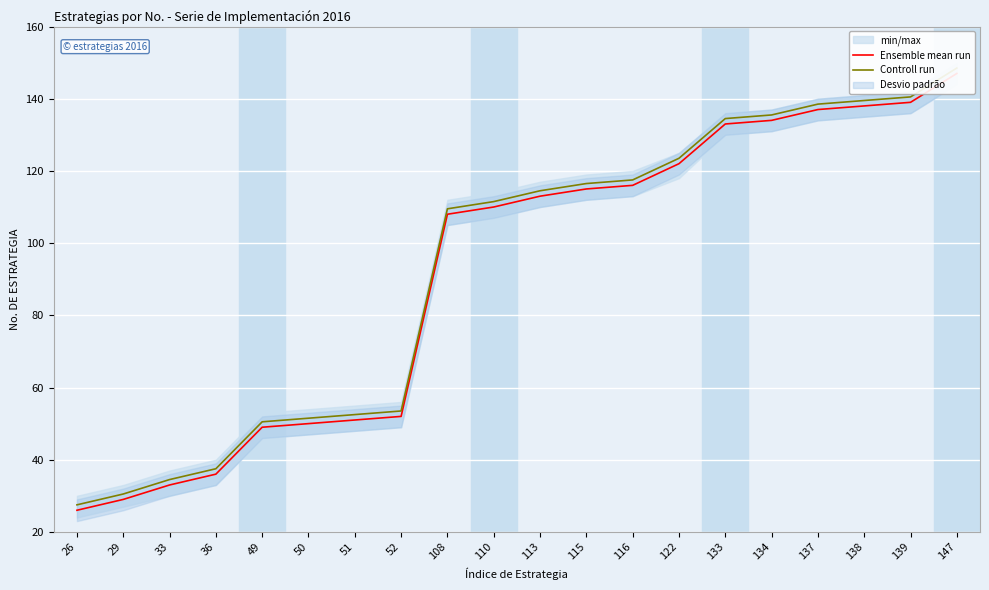

How many series are shown in this chart?

2